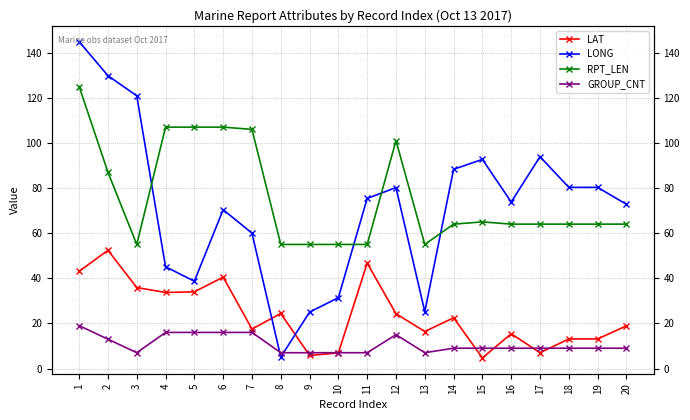

Reading right to left, extract all data points from this chart.

LAT: 18.9	13.1	13.1	7.0	15.4	4.7	22.5	16.4	24.3	46.7	6.9	5.8	24.4	17.5	40.5	34.0	33.7	35.9	52.4	43.1
LONG: 72.8	80.3	80.3	93.9	73.8	92.7	88.3	25.2	80.2	75.4	31.4	25.0	5.1	60.0	70.4	38.7	45.1	120.9	129.8	144.9
RPT_LEN: 64.0	64.0	64.0	64.0	64.0	65.0	64.0	55.0	101.0	55.0	55.0	55.0	55.0	106.0	107.0	107.0	107.0	55.0	87.0	125.0
GROUP_CNT: 9.0	9.0	9.0	9.0	9.0	9.0	9.0	7.0	15.0	7.0	7.0	7.0	7.0	16.0	16.0	16.0	16.0	7.0	13.0	19.0